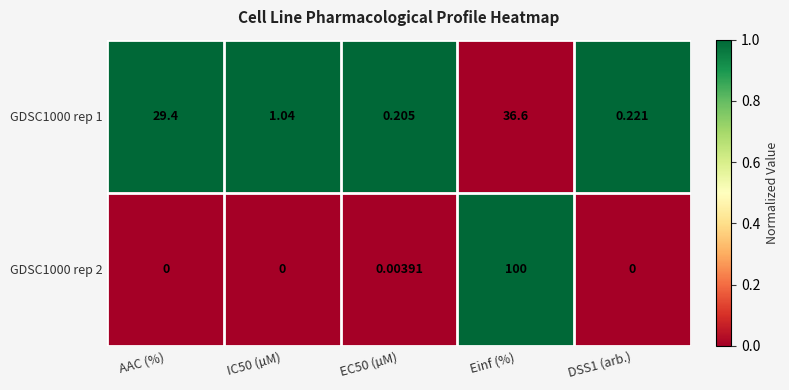

At how many categories does at least one series exceed 0?

5